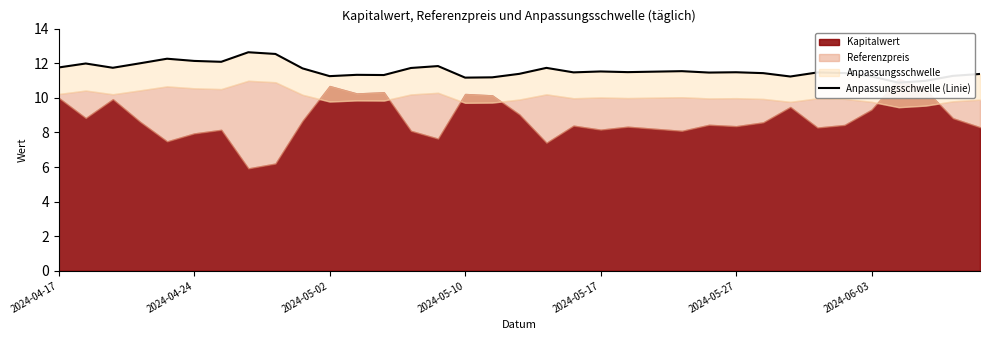

Read the value at 17.

11.4